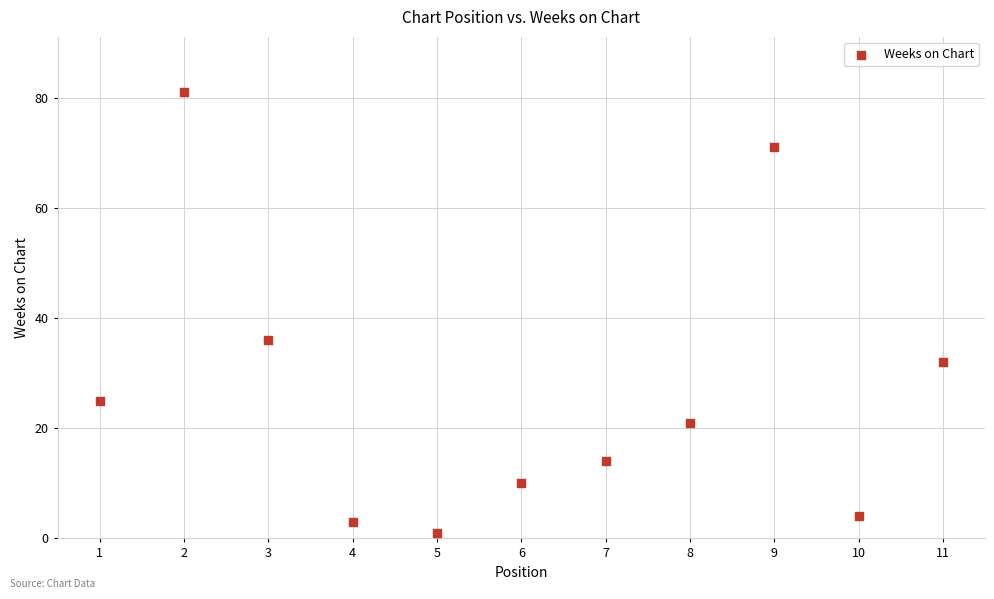

What Y value in the scatter plot is closest to 41?

36